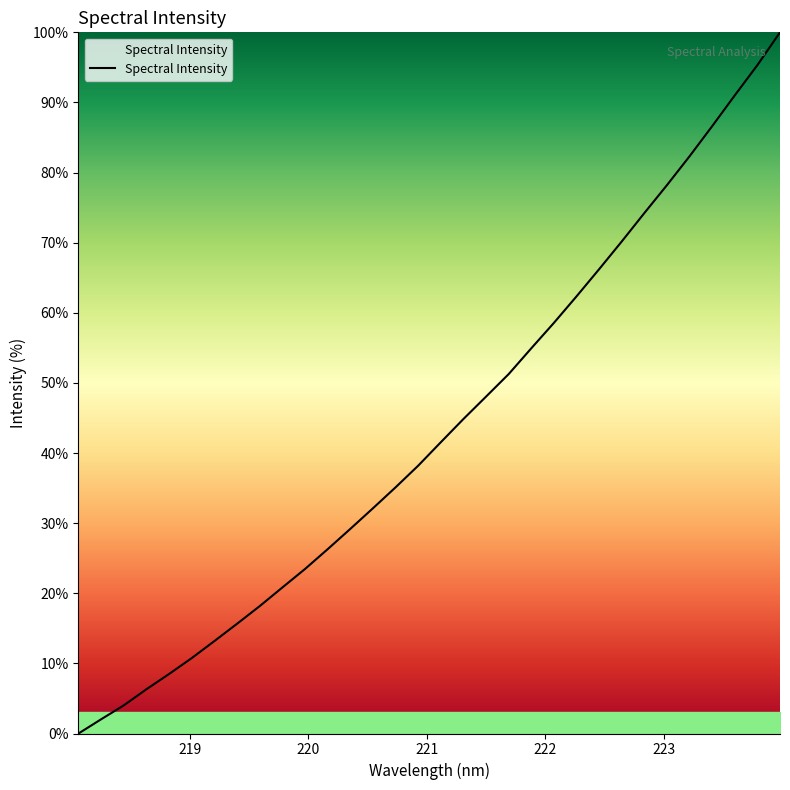

What is the difference between the maximum and minimum values?

100.0